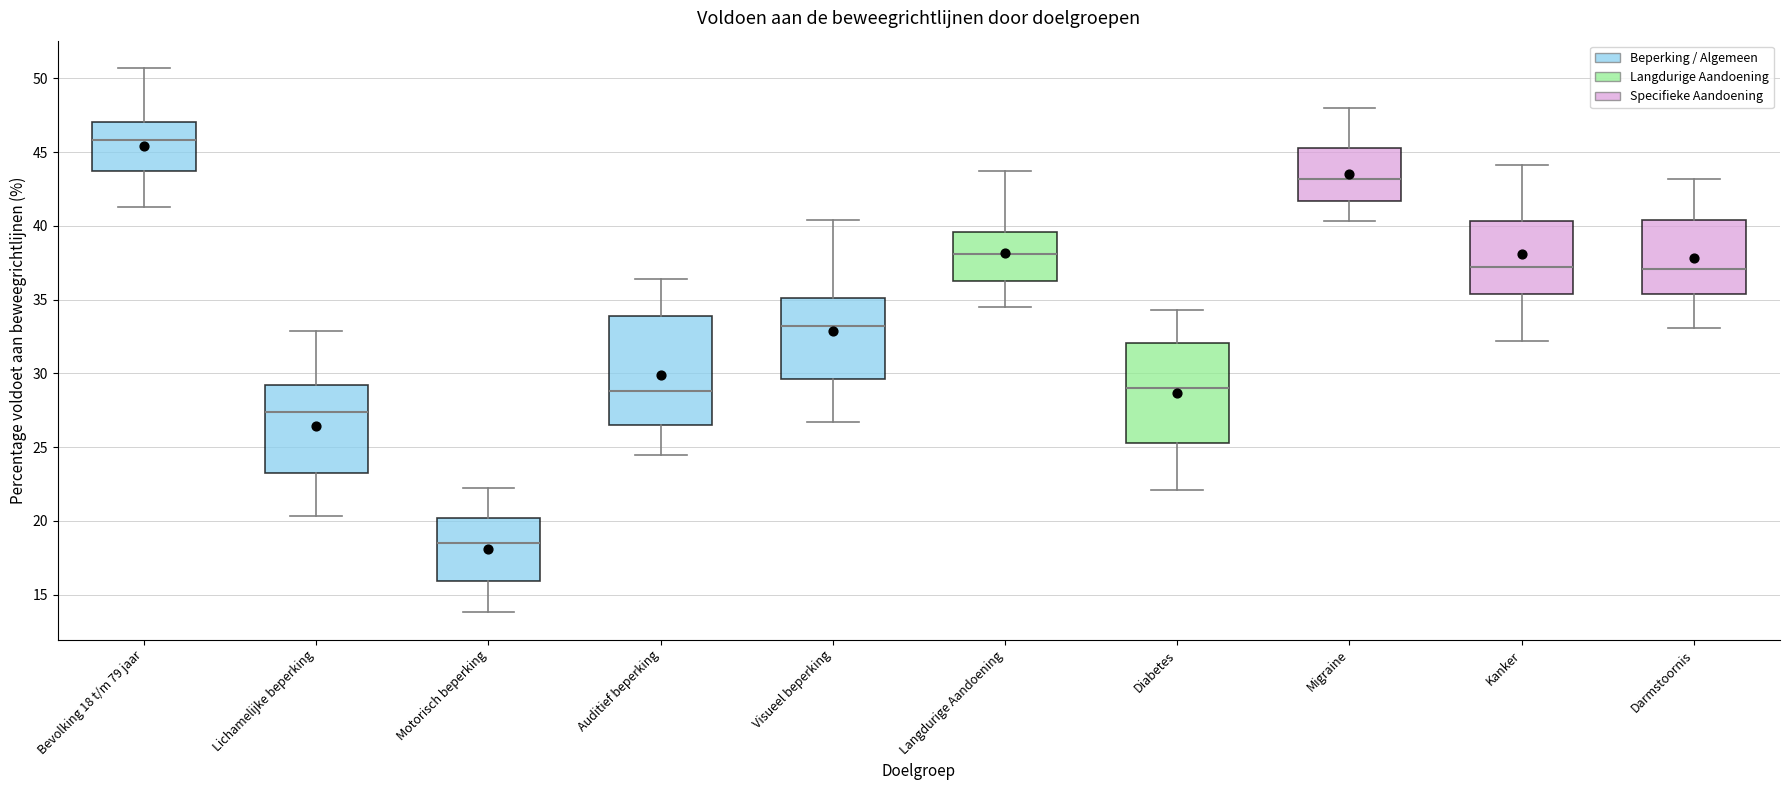

Which box is the tallest, from its lower edge to its upper edge?

Auditief beperking